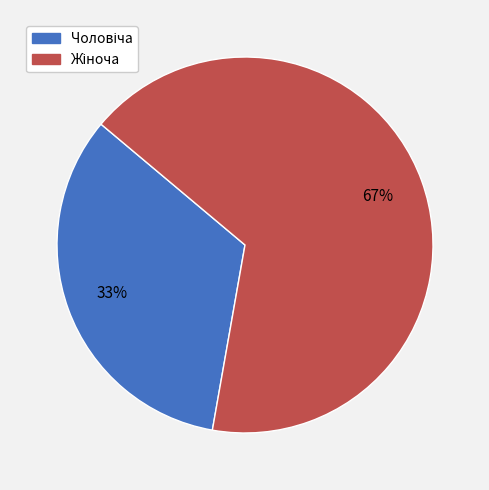

Is there any slice that represents more than half of the pie?

Yes